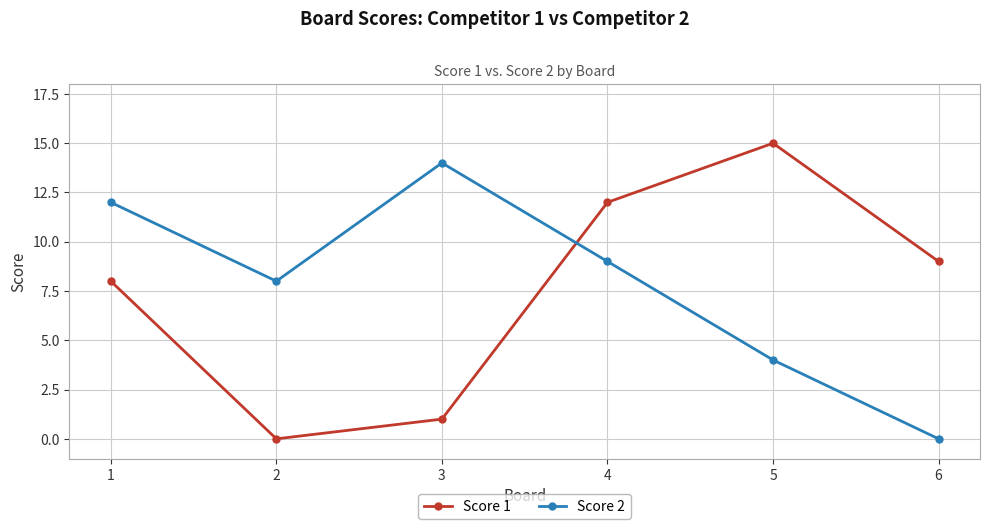

What is the maximum value for Score 1?

15